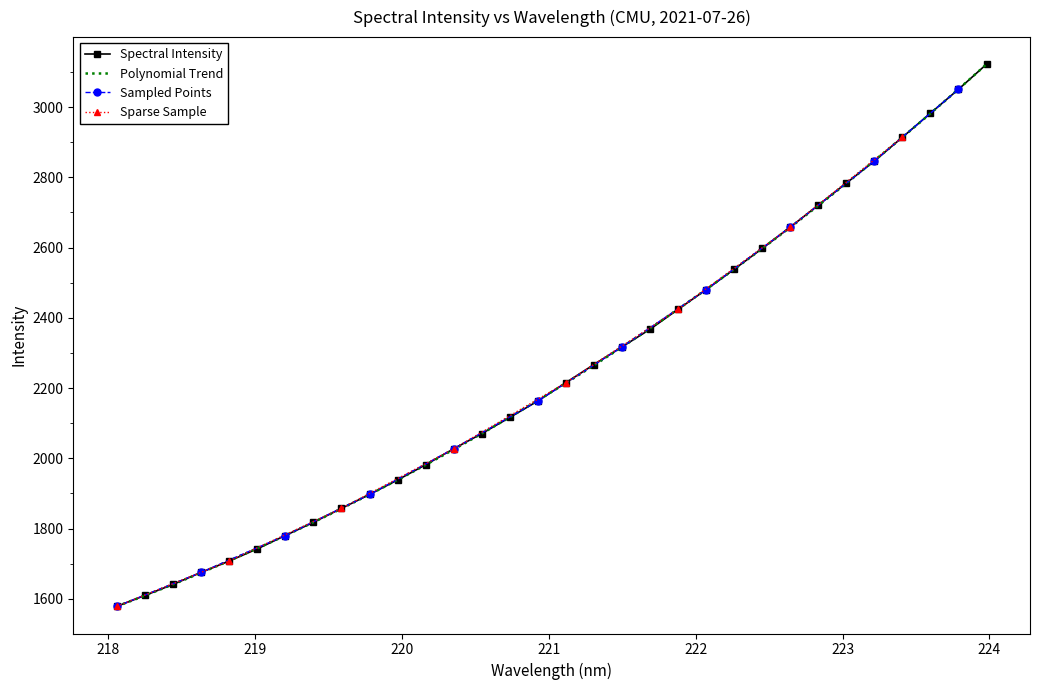

What is the maximum value for Spectral Intensity?

3121.8